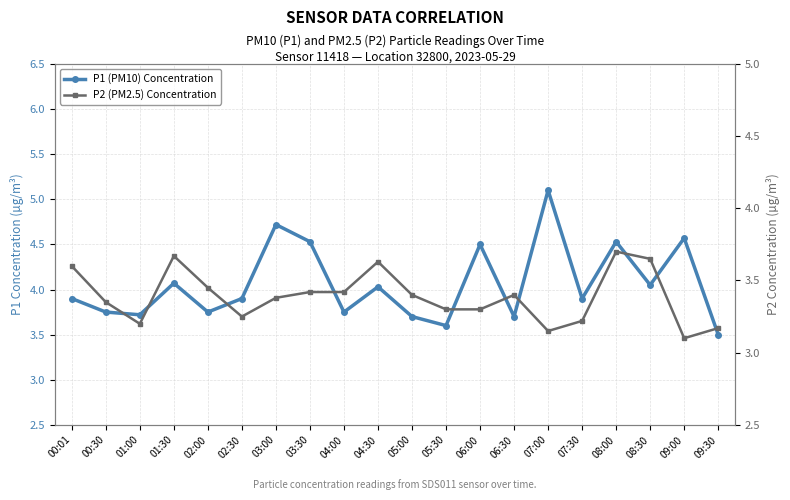

Which label corresponds to the smallest value in the chart?

09:00